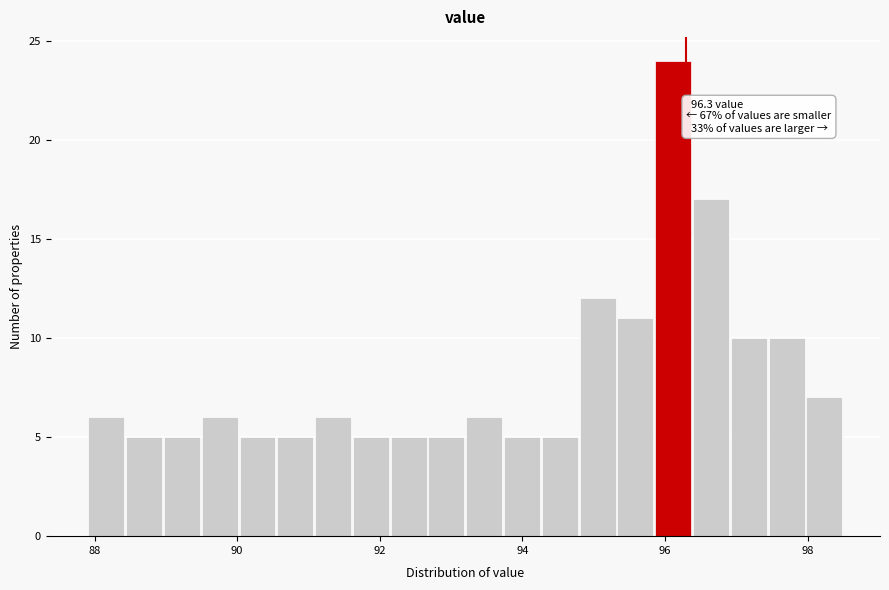

Read against the x-axis, roughly where is the centre of the tallest bar?

96.2